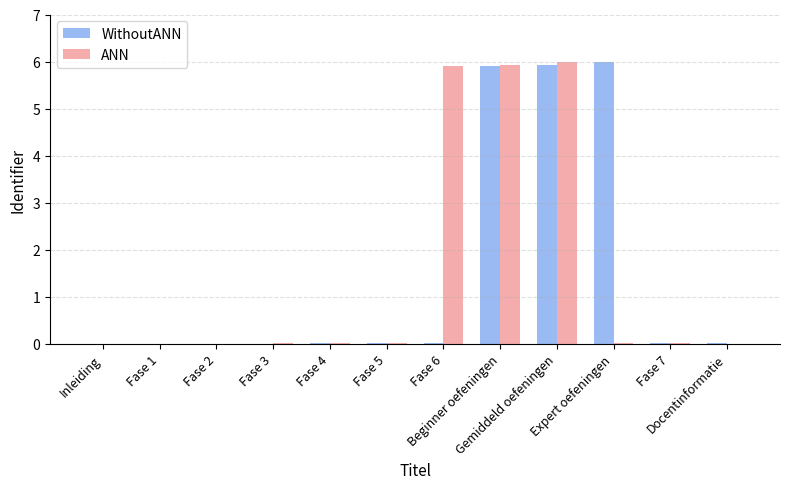

What is the sum of all ANN values?

17.9